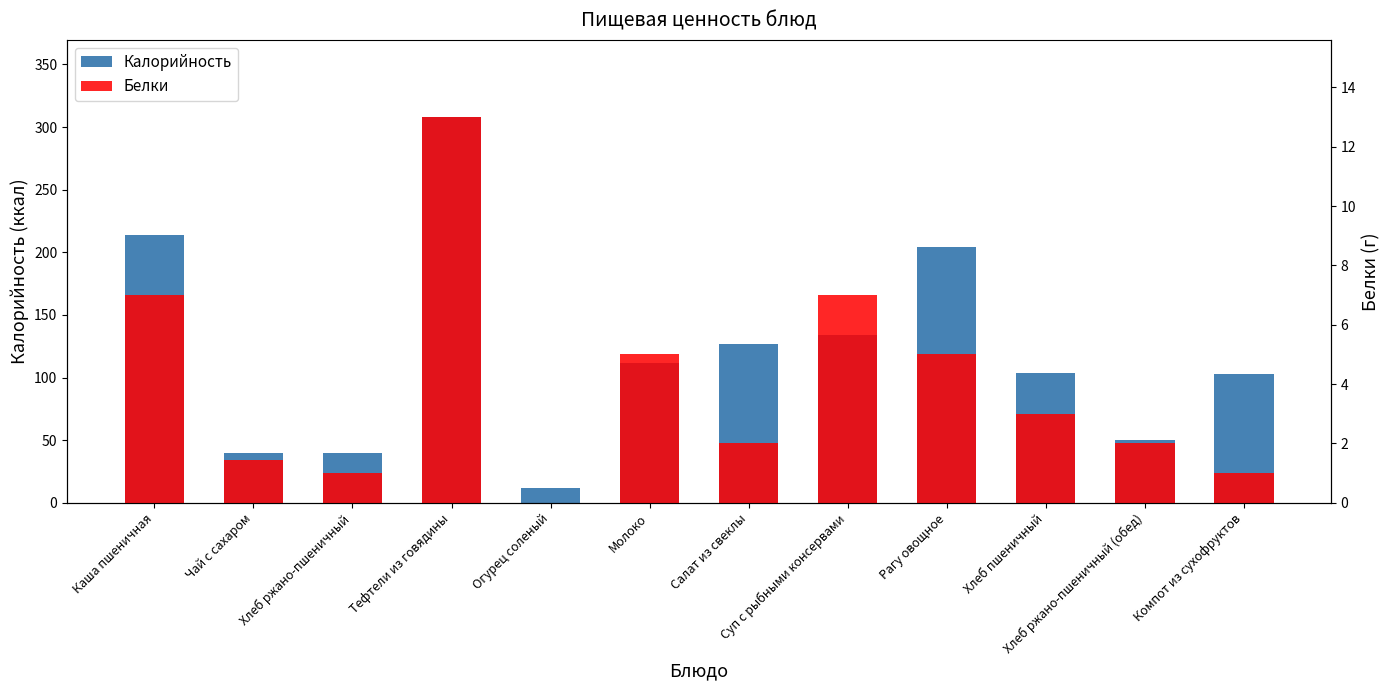

What is the average value of the Калорийность series?

120.6